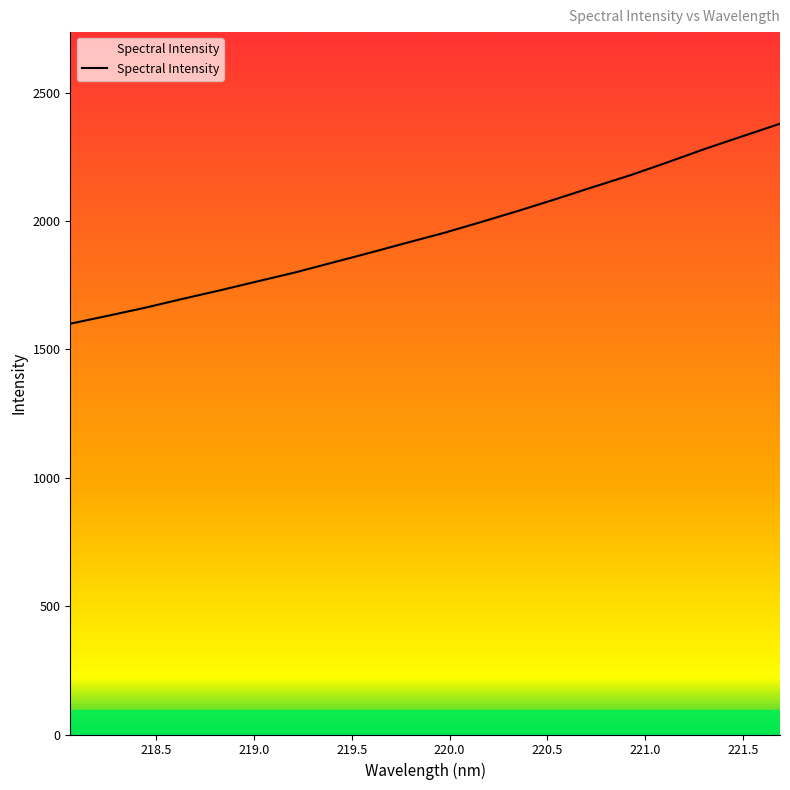

What is the difference between the second highest and second lowest values?

699.6